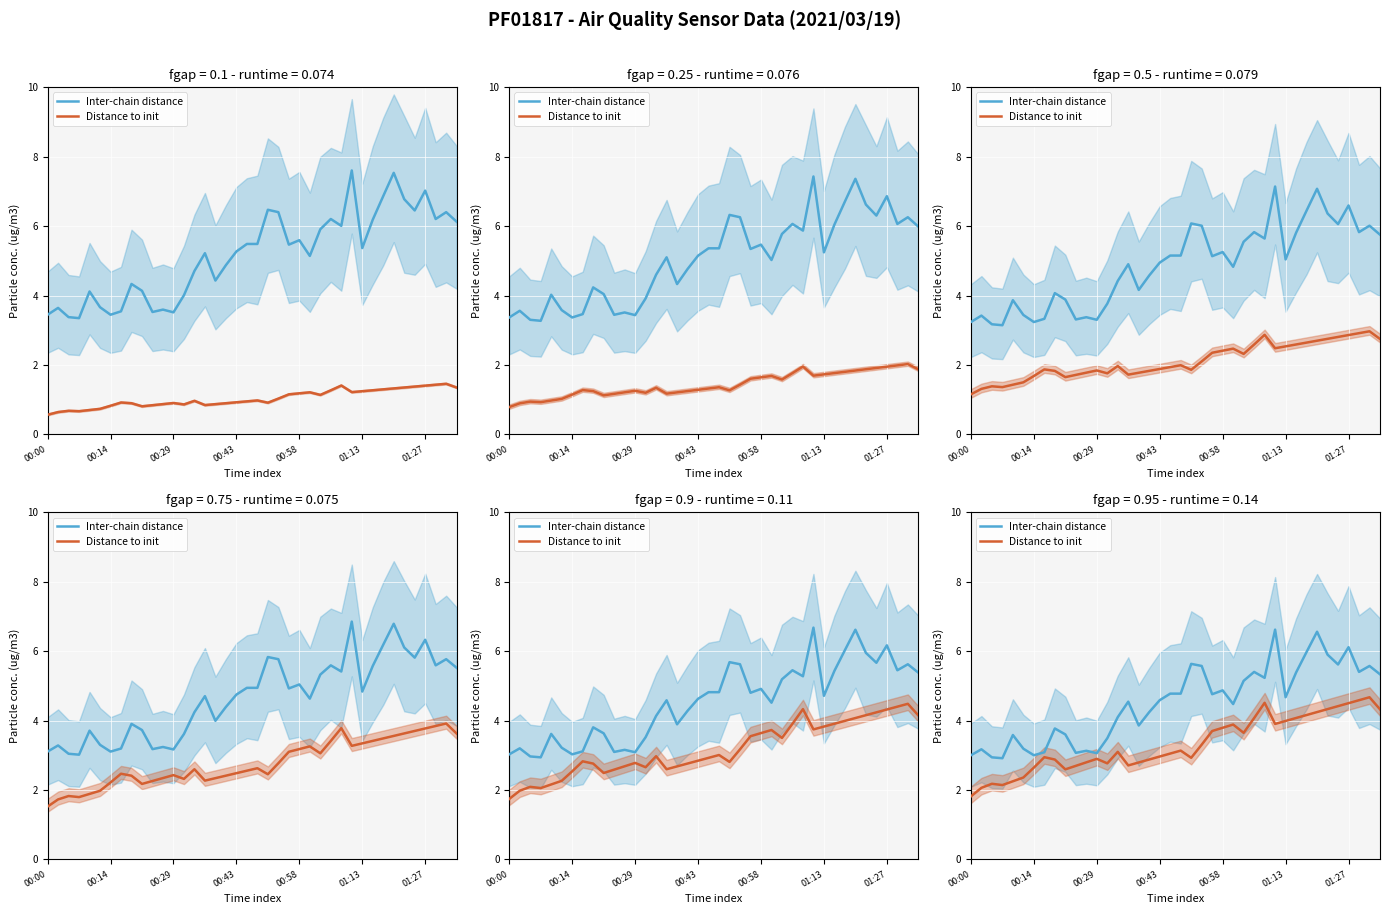

Rank the series by their maximum value, from lowest to highest.

Distance to init, Inter-chain distance